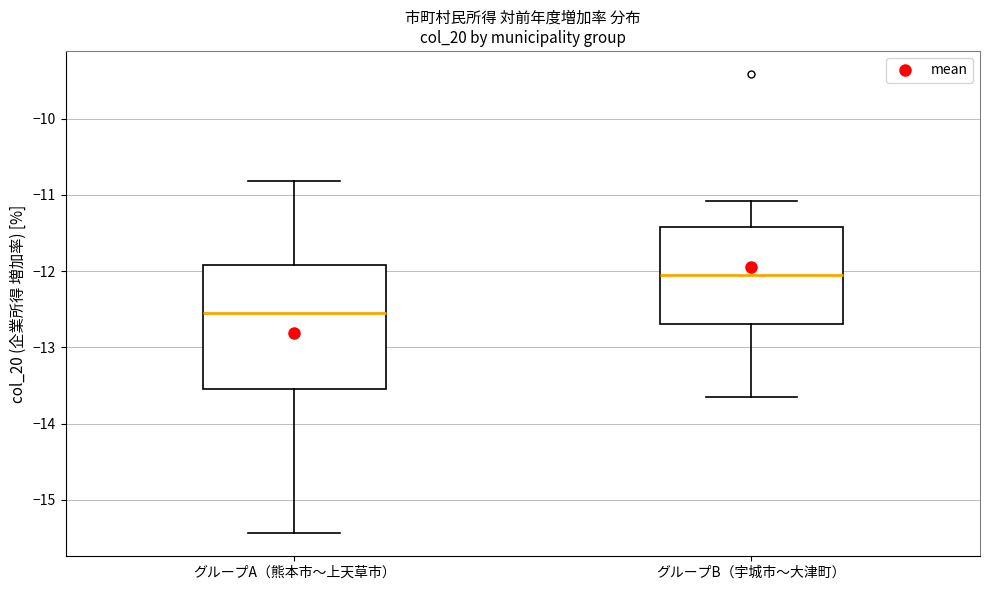

Where is the upper edge of the box for グループB（宇城市〜大津町） on the y-axis? The values are not printed on the chart, so give them approximately, as read against the axis.

-11.4